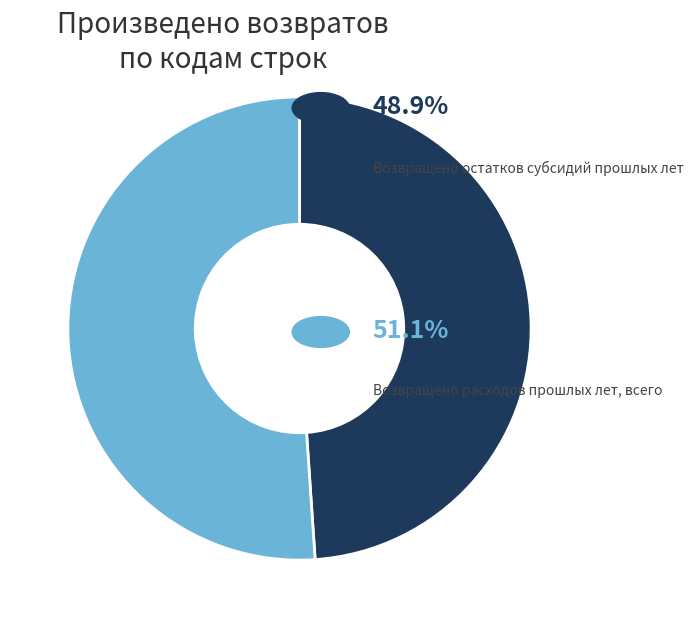

Does any single category account for the majority?

Yes